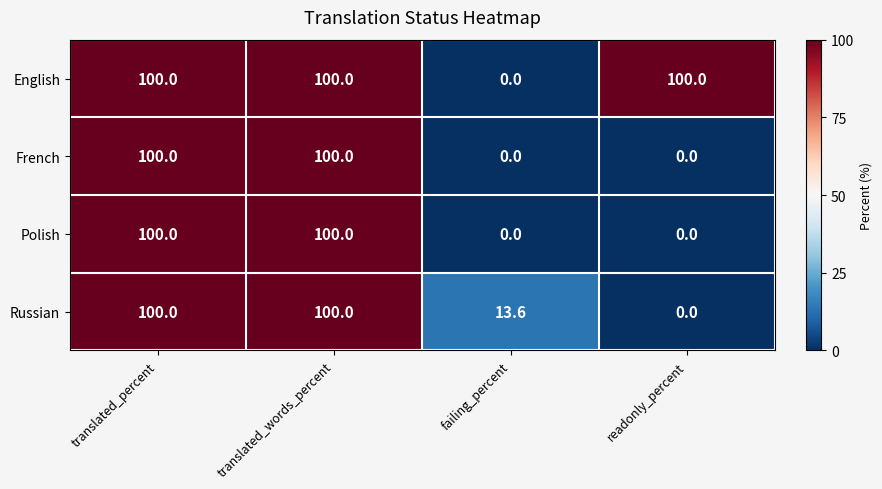

Which category has the lowest value in the English series?

failing_percent